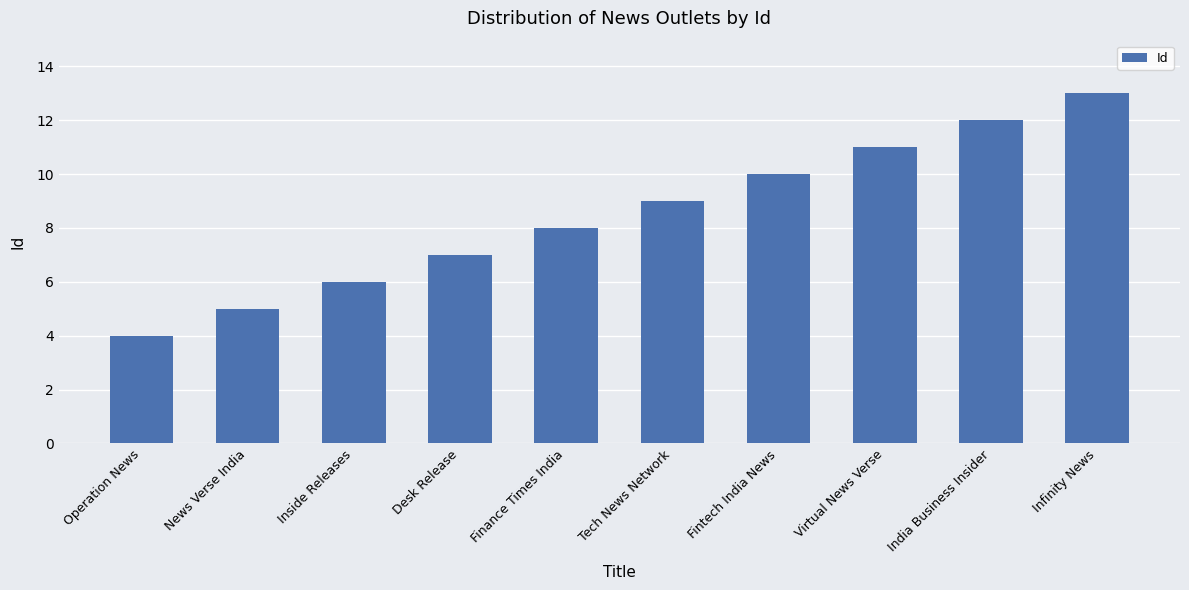

List the labels in order of value, largest first.

Infinity News, India Business Insider, Virtual News Verse, Fintech India News, Tech News Network, Finance Times India, Desk Release, Inside Releases, News Verse India, Operation News